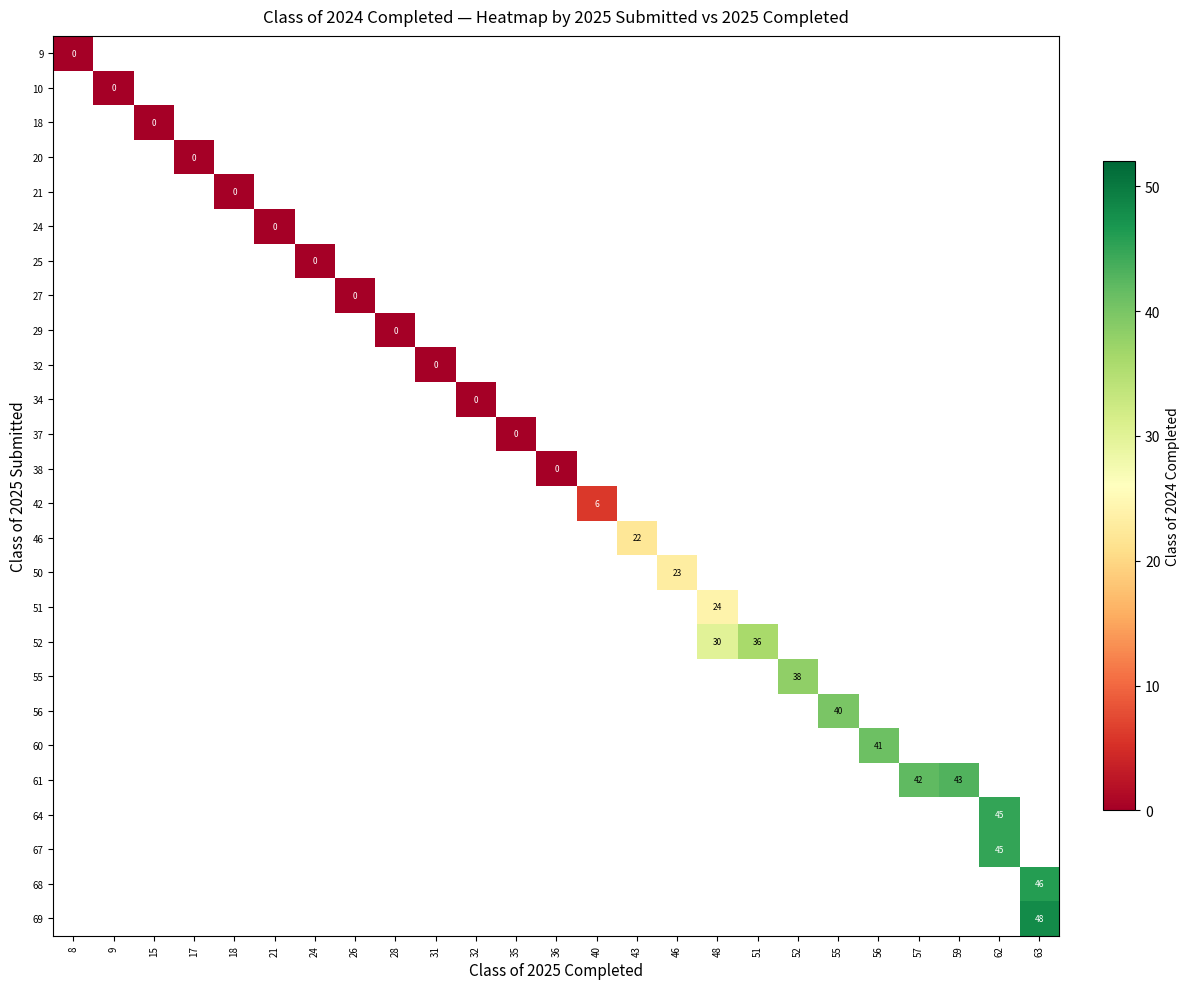

Which has a higher value, 36 or 63?

63